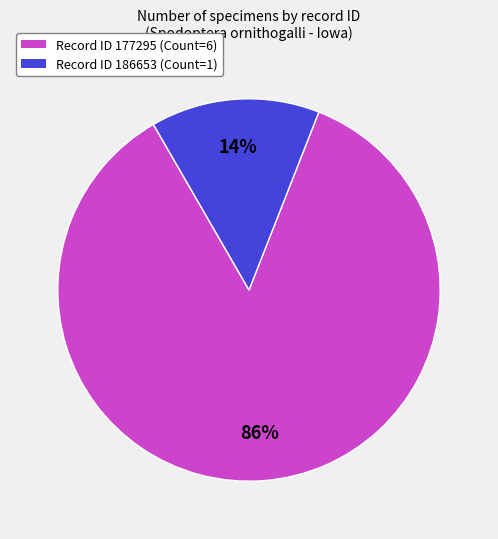

To the nearest percent, what is the average slice percentage?

50%